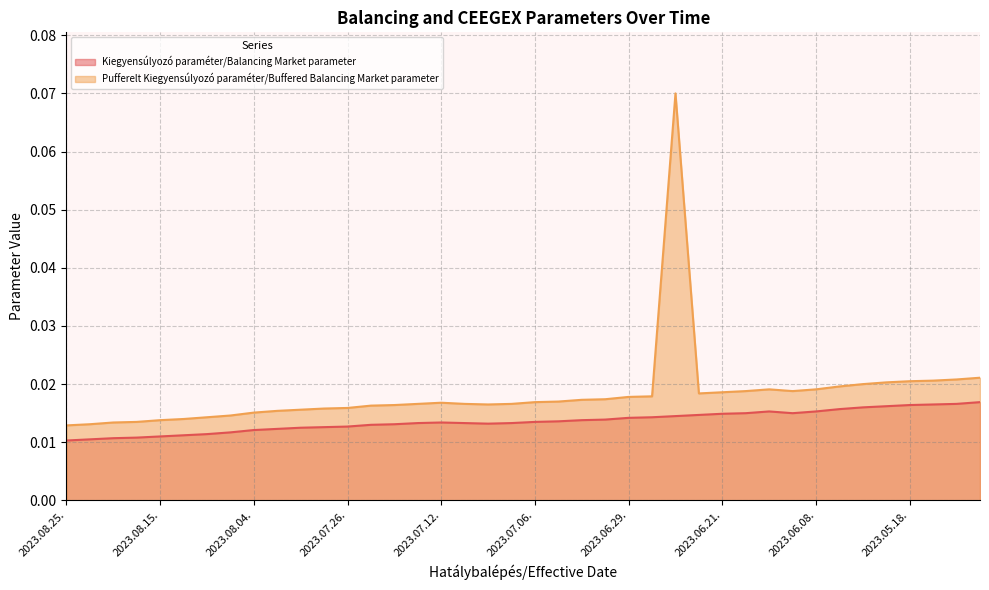

The Kiegyensúlyozó paraméter/Balancing Market parameter series shows 0.0 at 2023.07.11.. True or false?

True